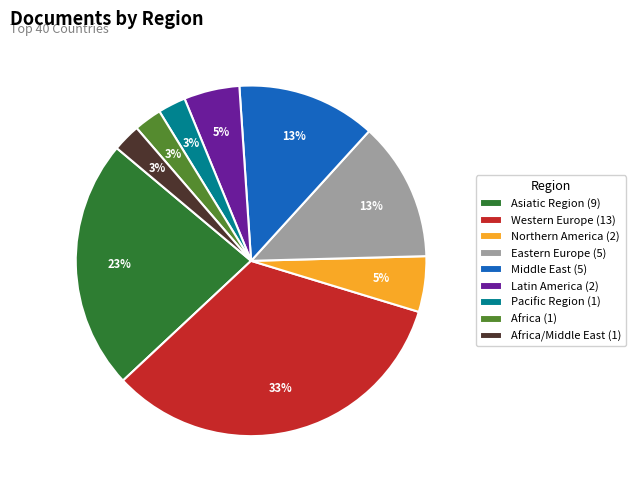

How many slices are in this pie chart?

9